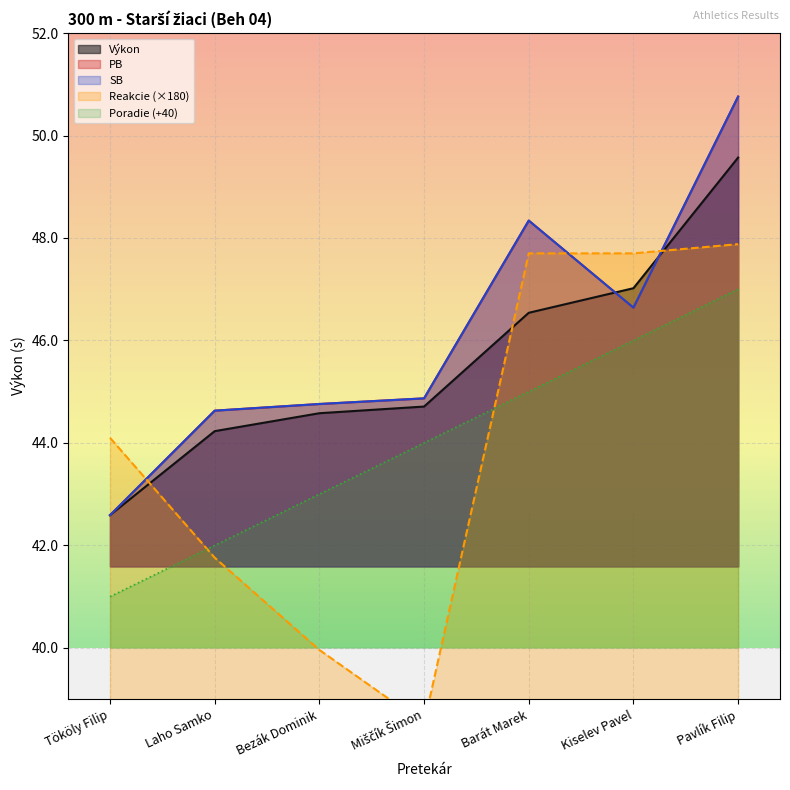

After their last crossing, which series has the higher values: Reakcie or Poradie?

Reakcie